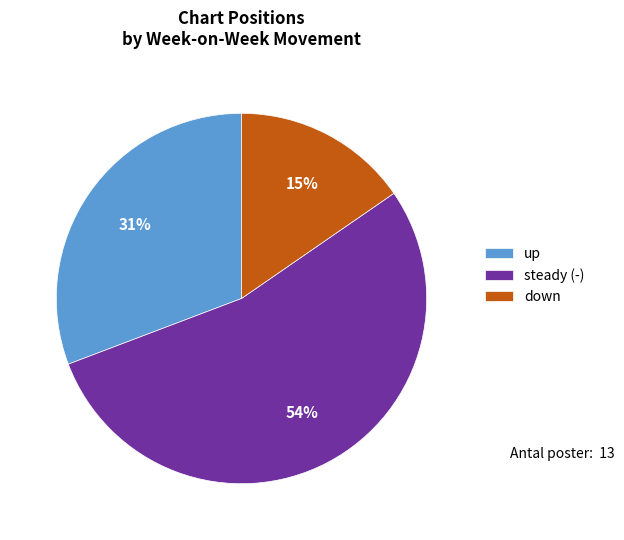

Is it true that up is 25% of the pie?

False